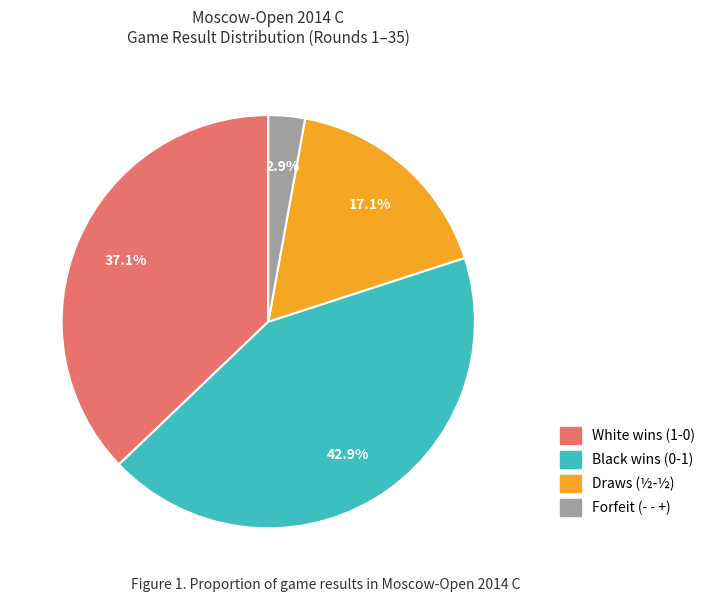

Is there a majority slice in this chart?

No